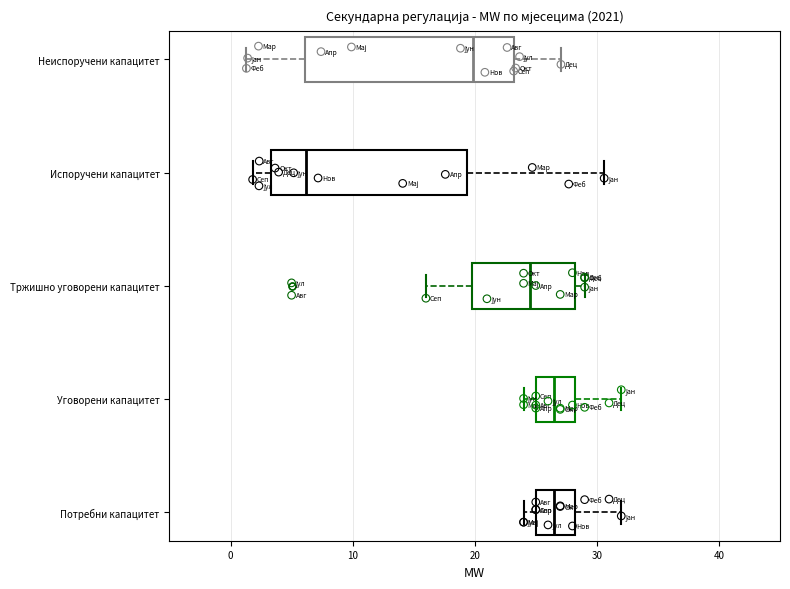

Where is the left edge of the box for Тржишно уговорени капацитет on the x-axis? The values are not printed on the chart, so give them approximately, as read against the axis.

20